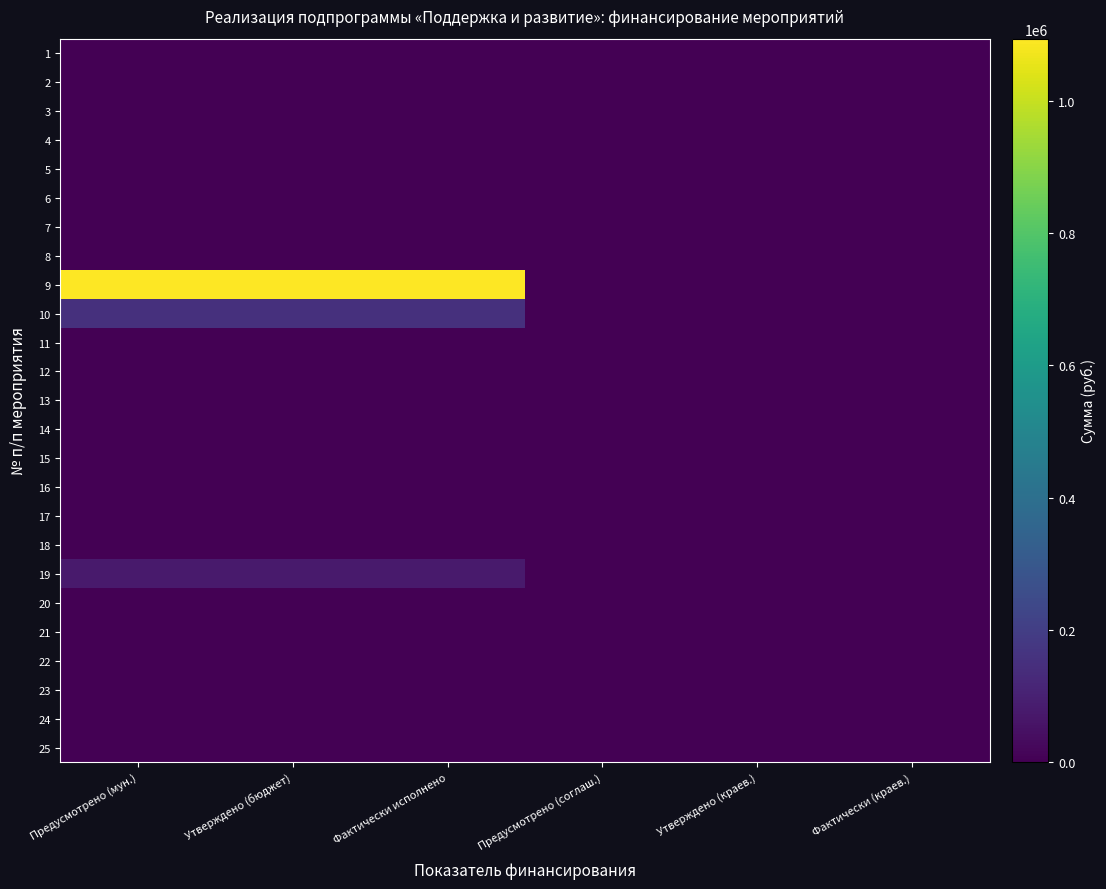

Reading right to left, extract all data points from this chart.

1: Фактически (краев.)=0	Утверждено (краев.)=0	Предусмотрено (соглаш.)=0	Фактически исполнено=0	Утверждено (бюджет)=0	Предусмотрено (мун.)=0
2: Фактически (краев.)=0	Утверждено (краев.)=0	Предусмотрено (соглаш.)=0	Фактически исполнено=0	Утверждено (бюджет)=0	Предусмотрено (мун.)=0
3: Фактически (краев.)=0	Утверждено (краев.)=0	Предусмотрено (соглаш.)=0	Фактически исполнено=0	Утверждено (бюджет)=0	Предусмотрено (мун.)=0
4: Фактически (краев.)=0	Утверждено (краев.)=0	Предусмотрено (соглаш.)=0	Фактически исполнено=0	Утверждено (бюджет)=0	Предусмотрено (мун.)=0
5: Фактически (краев.)=0	Утверждено (краев.)=0	Предусмотрено (соглаш.)=0	Фактически исполнено=0	Утверждено (бюджет)=0	Предусмотрено (мун.)=0
6: Фактически (краев.)=0	Утверждено (краев.)=0	Предусмотрено (соглаш.)=0	Фактически исполнено=0	Утверждено (бюджет)=0	Предусмотрено (мун.)=0
7: Фактически (краев.)=0	Утверждено (краев.)=0	Предусмотрено (соглаш.)=0	Фактически исполнено=0	Утверждено (бюджет)=0	Предусмотрено (мун.)=0
8: Фактически (краев.)=0	Утверждено (краев.)=0	Предусмотрено (соглаш.)=0	Фактически исполнено=0	Утверждено (бюджет)=0	Предусмотрено (мун.)=0
9: Фактически (краев.)=0	Утверждено (краев.)=0	Предусмотрено (соглаш.)=0	Фактически исполнено=1094200	Утверждено (бюджет)=1094200	Предусмотрено (мун.)=1094200
10: Фактически (краев.)=0	Утверждено (краев.)=0	Предусмотрено (соглаш.)=0	Фактически исполнено=150000	Утверждено (бюджет)=150000	Предусмотрено (мун.)=150000
11: Фактически (краев.)=0	Утверждено (краев.)=0	Предусмотрено (соглаш.)=0	Фактически исполнено=0	Утверждено (бюджет)=0	Предусмотрено (мун.)=0
12: Фактически (краев.)=0	Утверждено (краев.)=0	Предусмотрено (соглаш.)=0	Фактически исполнено=0	Утверждено (бюджет)=0	Предусмотрено (мун.)=0
13: Фактически (краев.)=0	Утверждено (краев.)=0	Предусмотрено (соглаш.)=0	Фактически исполнено=0	Утверждено (бюджет)=0	Предусмотрено (мун.)=0
14: Фактически (краев.)=0	Утверждено (краев.)=0	Предусмотрено (соглаш.)=0	Фактически исполнено=0	Утверждено (бюджет)=0	Предусмотрено (мун.)=0
15: Фактически (краев.)=0	Утверждено (краев.)=0	Предусмотрено (соглаш.)=0	Фактически исполнено=0	Утверждено (бюджет)=0	Предусмотрено (мун.)=0
16: Фактически (краев.)=0	Утверждено (краев.)=0	Предусмотрено (соглаш.)=0	Фактически исполнено=0	Утверждено (бюджет)=0	Предусмотрено (мун.)=0
17: Фактически (краев.)=0	Утверждено (краев.)=0	Предусмотрено (соглаш.)=0	Фактически исполнено=0	Утверждено (бюджет)=0	Предусмотрено (мун.)=0
18: Фактически (краев.)=0	Утверждено (краев.)=0	Предусмотрено (соглаш.)=0	Фактически исполнено=0	Утверждено (бюджет)=0	Предусмотрено (мун.)=0
19: Фактически (краев.)=0	Утверждено (краев.)=0	Предусмотрено (соглаш.)=0	Фактически исполнено=79600	Утверждено (бюджет)=80000	Предусмотрено (мун.)=80000
20: Фактически (краев.)=0	Утверждено (краев.)=0	Предусмотрено (соглаш.)=0	Фактически исполнено=0	Утверждено (бюджет)=0	Предусмотрено (мун.)=0
21: Фактически (краев.)=0	Утверждено (краев.)=0	Предусмотрено (соглаш.)=0	Фактически исполнено=0	Утверждено (бюджет)=0	Предусмотрено (мун.)=0
22: Фактически (краев.)=0	Утверждено (краев.)=0	Предусмотрено (соглаш.)=0	Фактически исполнено=0	Утверждено (бюджет)=0	Предусмотрено (мун.)=0
23: Фактически (краев.)=0	Утверждено (краев.)=0	Предусмотрено (соглаш.)=0	Фактически исполнено=0	Утверждено (бюджет)=0	Предусмотрено (мун.)=0
24: Фактически (краев.)=0	Утверждено (краев.)=0	Предусмотрено (соглаш.)=0	Фактически исполнено=0	Утверждено (бюджет)=0	Предусмотрено (мун.)=0
25: Фактически (краев.)=0	Утверждено (краев.)=0	Предусмотрено (соглаш.)=0	Фактически исполнено=0	Утверждено (бюджет)=0	Предусмотрено (мун.)=0